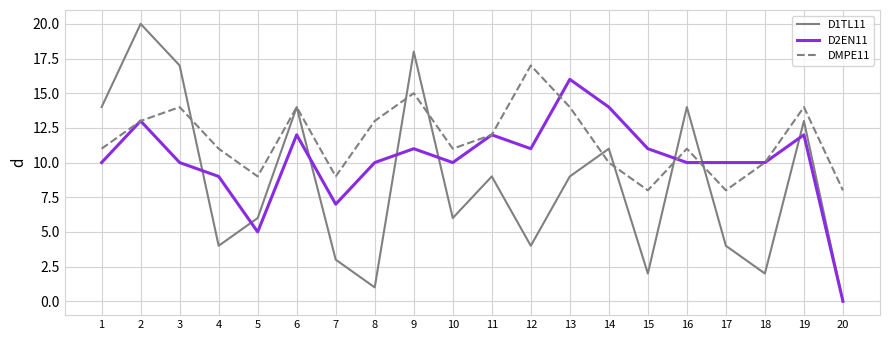

Rank the series by their maximum value, from lowest to highest.

D2EN11, DMPE11, D1TL11